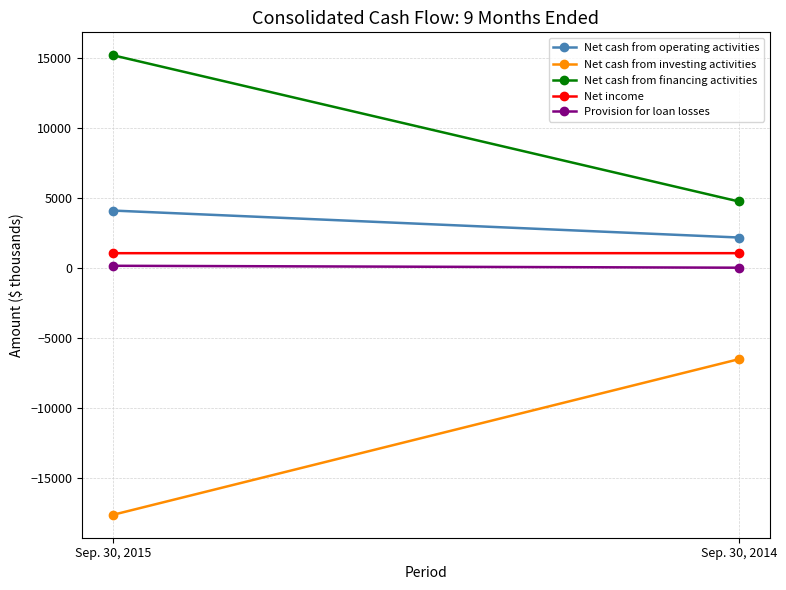

How many lines are shown in the chart?

5